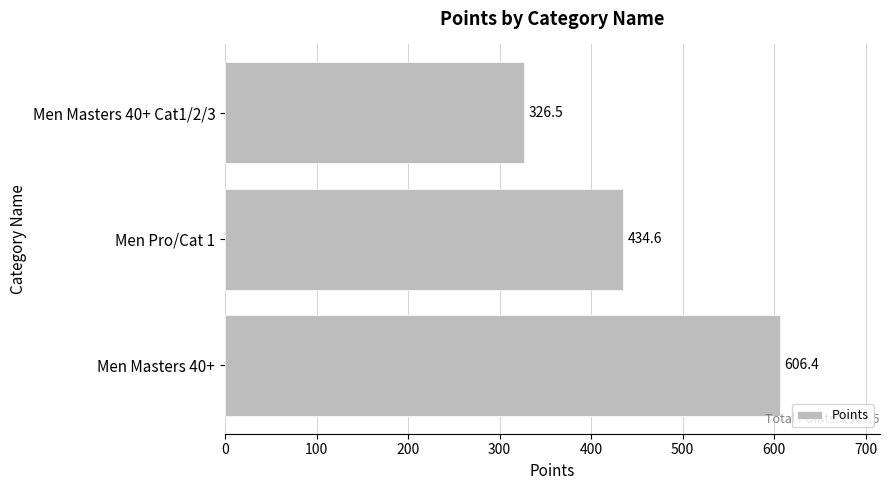

The chart shows a value of 195.8 at Men Masters 40+ Cat1/2/3. True or false?

False